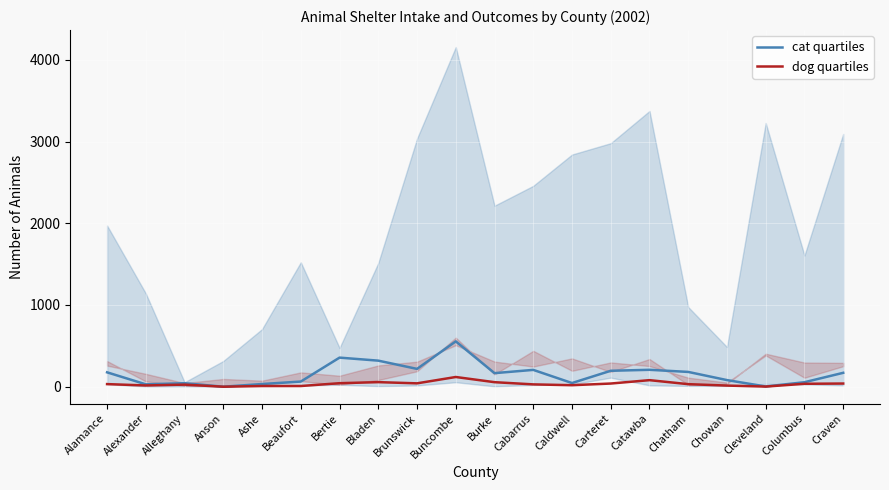

Reading right to left, list all the values displayed in this chart.

cat quartiles: 170.0	55.0	3.0	81.0	181.0	207.0	195.0	45.0	206.0	166.0	555.0	218.0	319.0	356.0	63.0	33.0	0.0	43.0	29.0	176.0
dog quartiles: 38.9	35.8	1.7	13.9	31.3	80.3	38.9	18.5	28.5	55.5	118.9	41.3	56.0	43.0	8.6	8.4	0.0	25.4	15.3	31.9